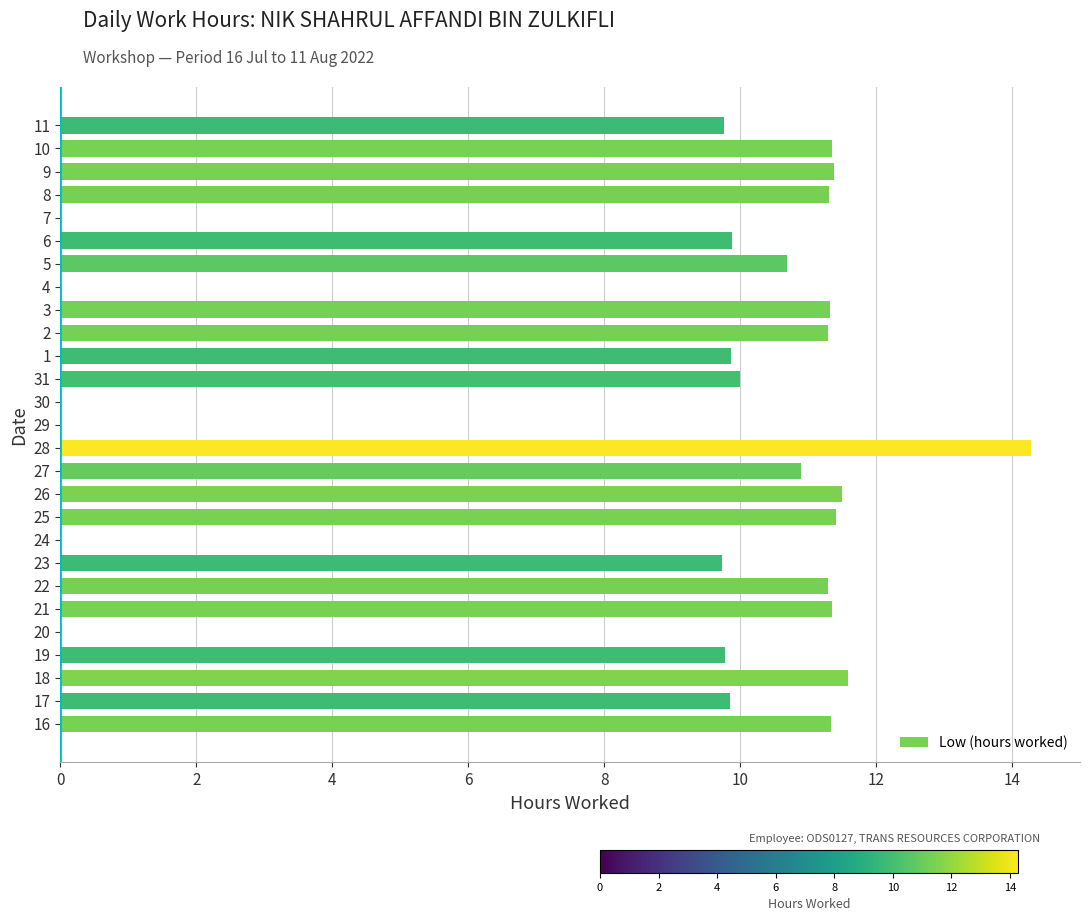

Read the value at 19.

9.8